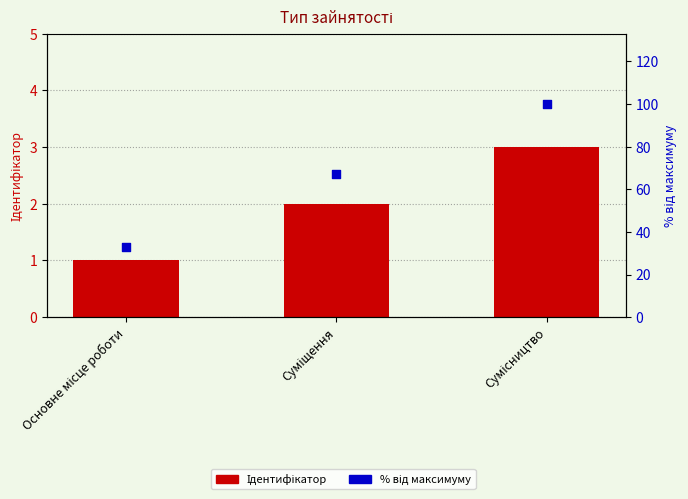

At how many categories does at least one series exceed 98?

1